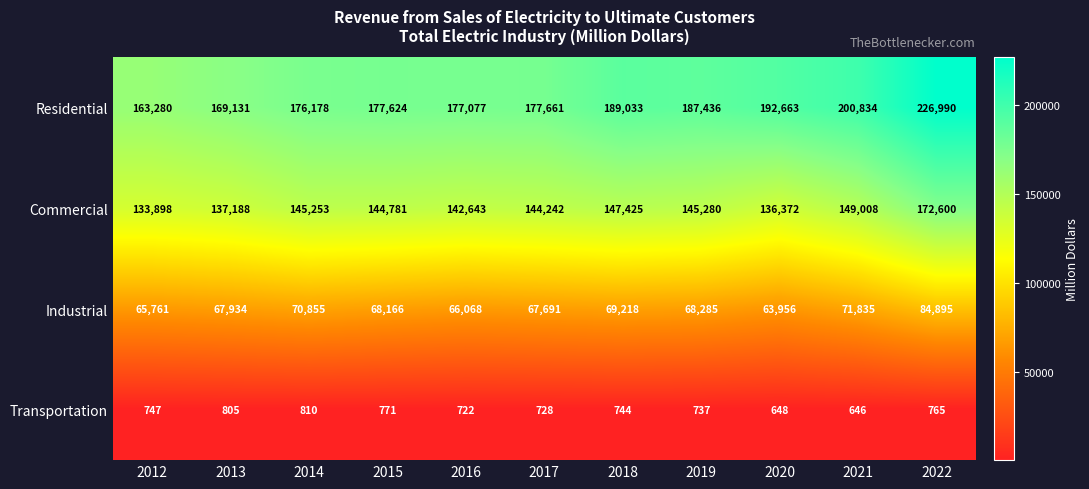

What is the sum of the Commercial values at 2015 and 2013?

281969